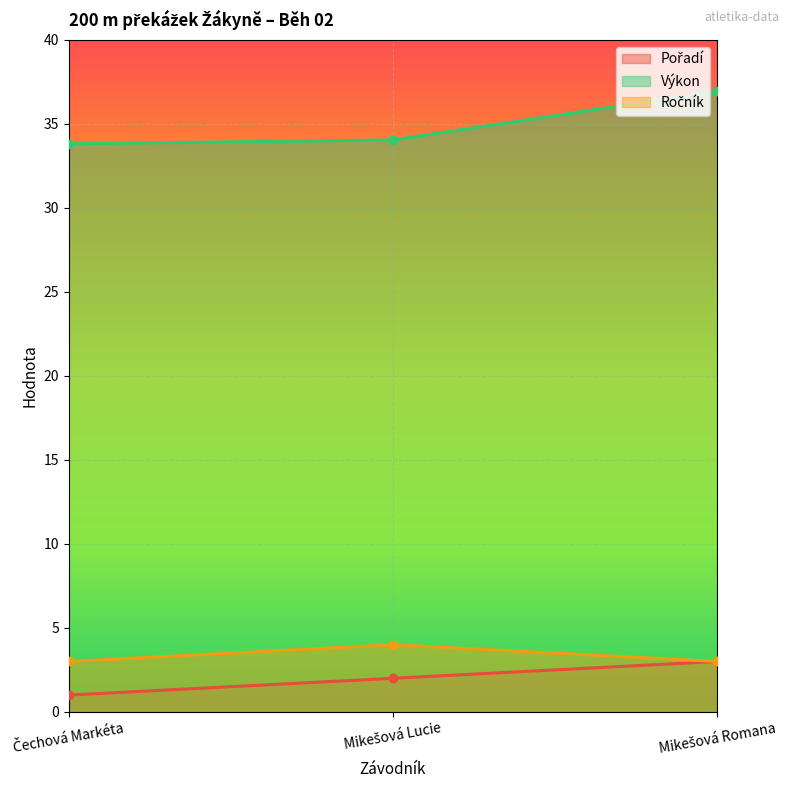

How many data points in Pořadí are above 2?

1